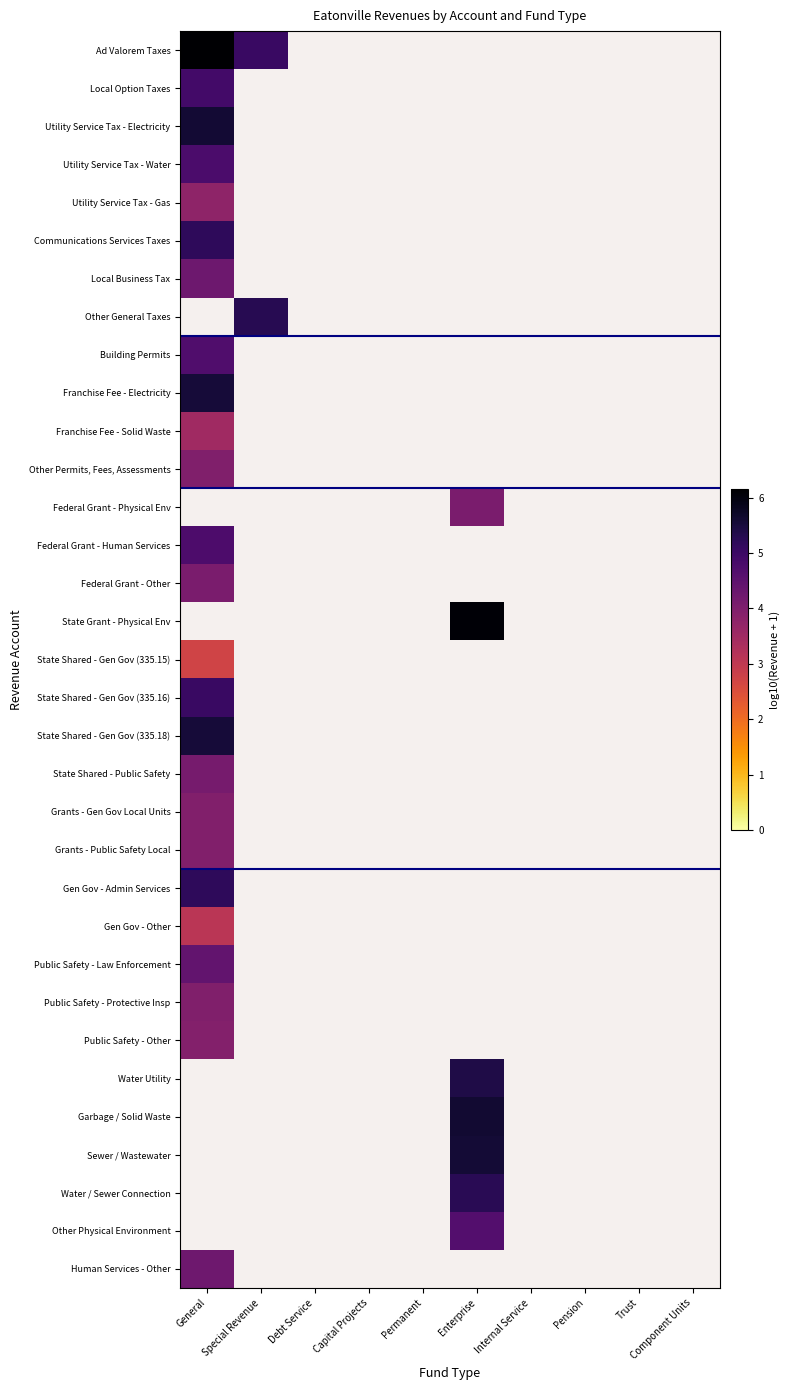

What value does the Other General Taxes series have at Special Revenue?

5.3